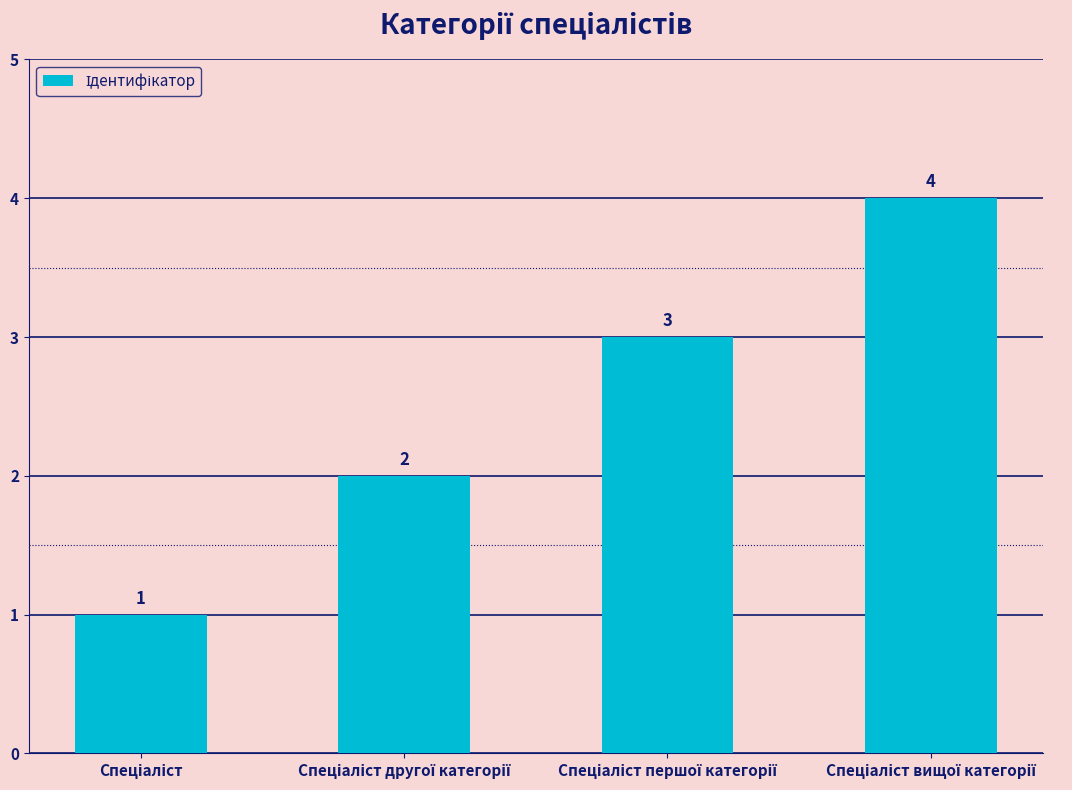

Reading left to right, extract all data points from this chart.

1	2	3	4